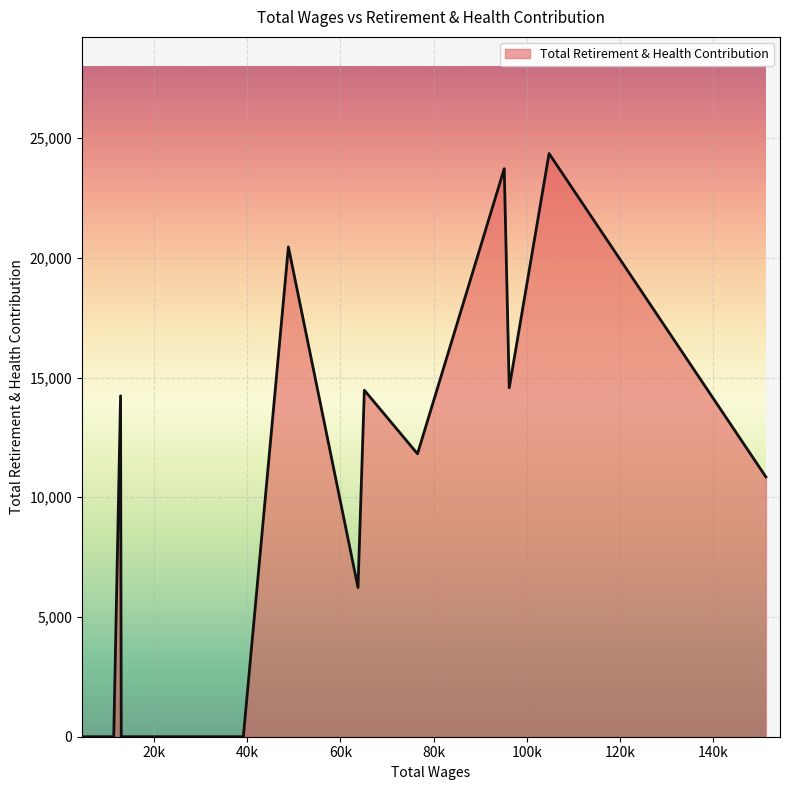

What is the maximum value shown in the chart?

24354